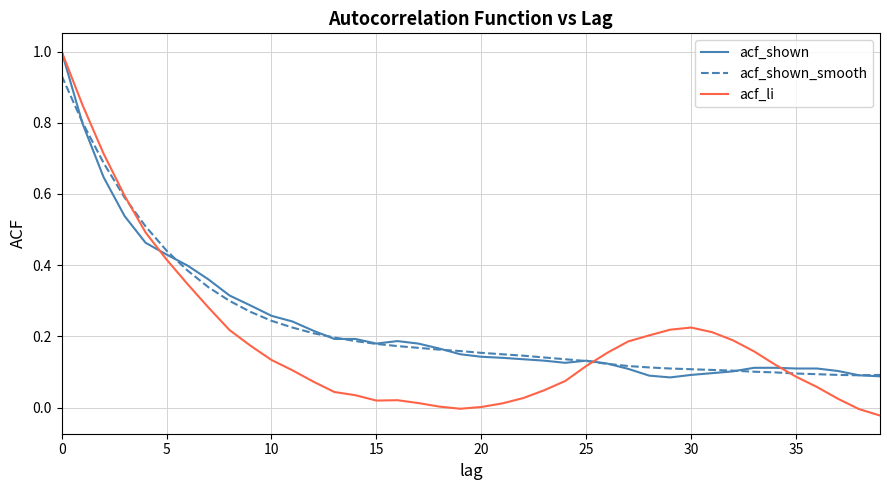

Which series has the widest spread of values?

acf_li